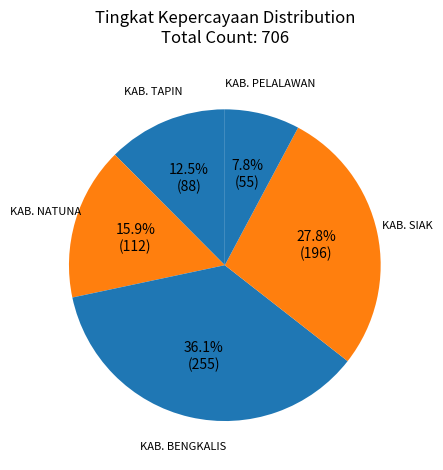

Rank the categories by value from lowest to highest.

KAB. PELALAWAN, KAB. TAPIN, KAB. NATUNA, KAB. SIAK, KAB. BENGKALIS